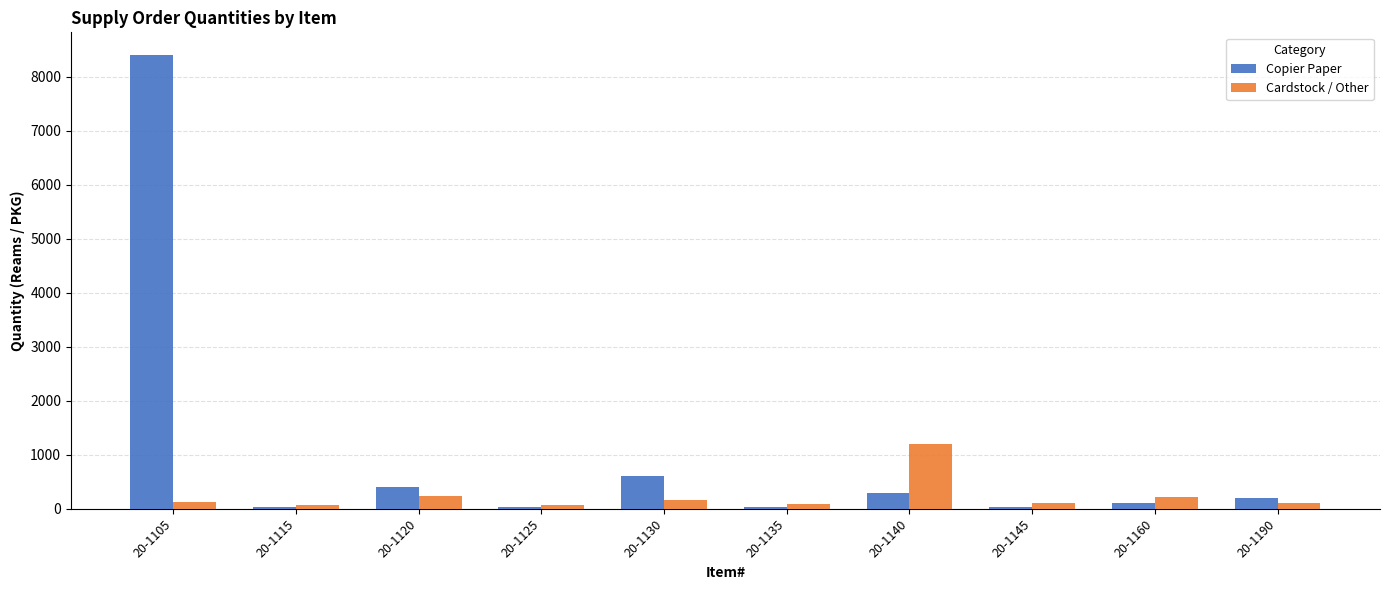

At which category is the sum across all series the highest?

20-1105